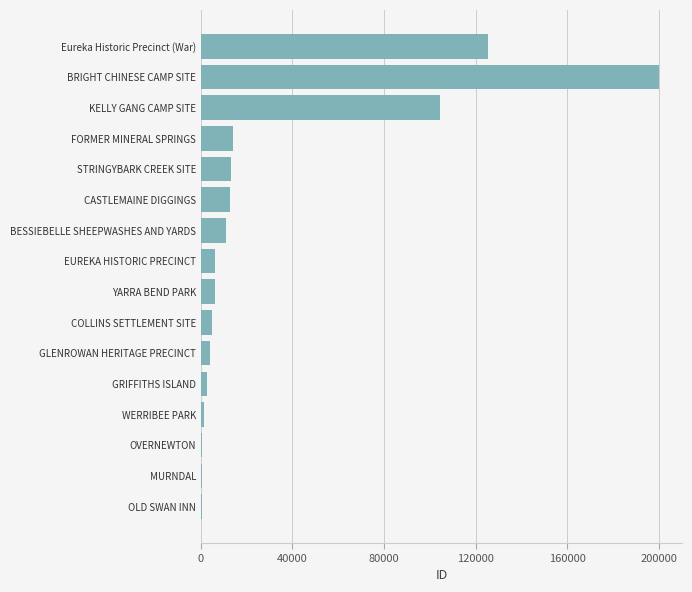

Where is the data nearest to the value 100401?

KELLY GANG CAMP SITE